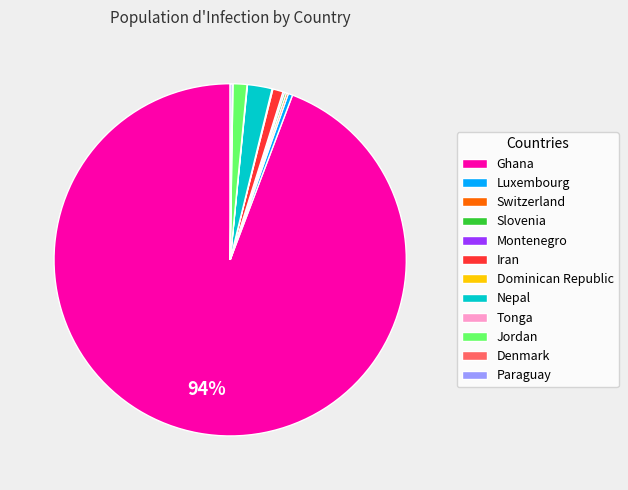

What is the largest slice in the pie chart?

Ghana